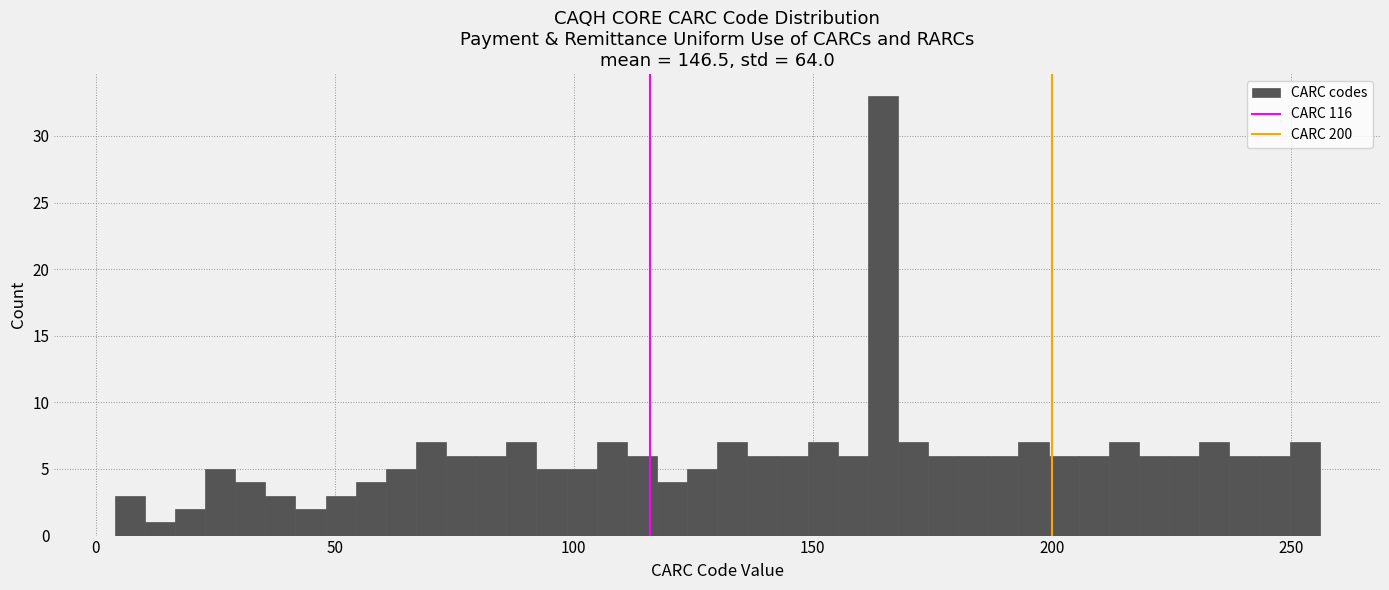

Read against the x-axis, roughly where is the centre of the tallest bar?

165